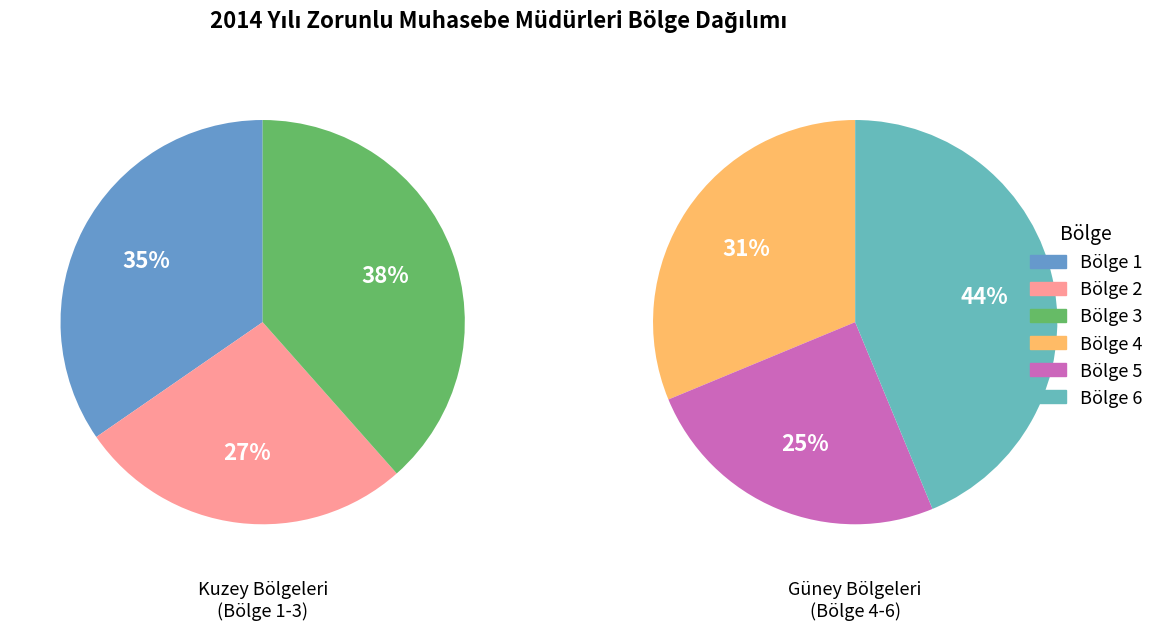

True or false: Bölge 3 accounts for 36% of the total.

False